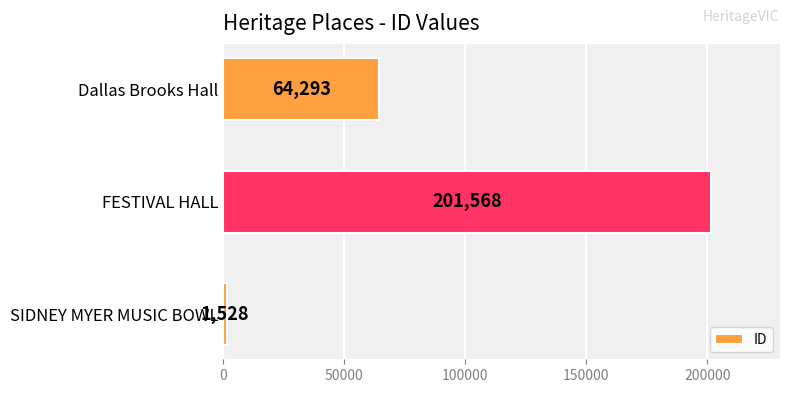

Reading top to bottom, extract all data points from this chart.

64293	201568	1528